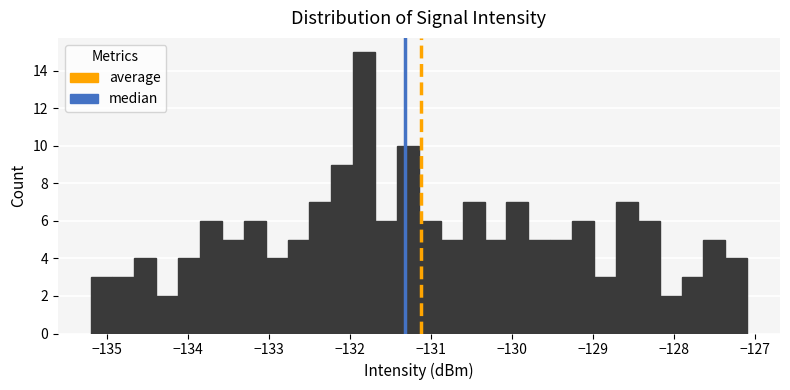

Around what value on the x-axis is the tallest bar? Give the approximate position of its centre, as read against the axis.

-131.8